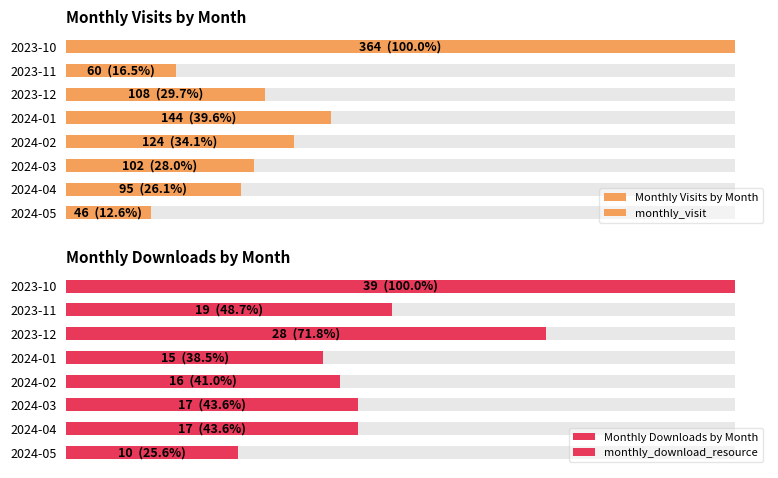

Rank the series by their maximum value, from lowest to highest.

Monthly Downloads by Month, Monthly Visits by Month